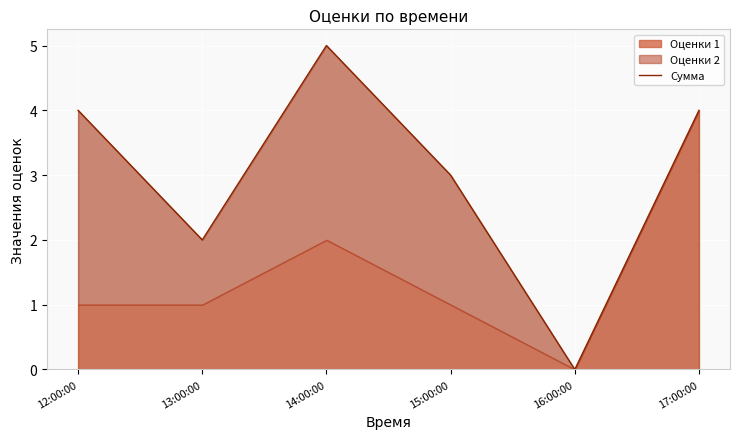

True or false: there are more than 0 points higher than both neighbors.

True